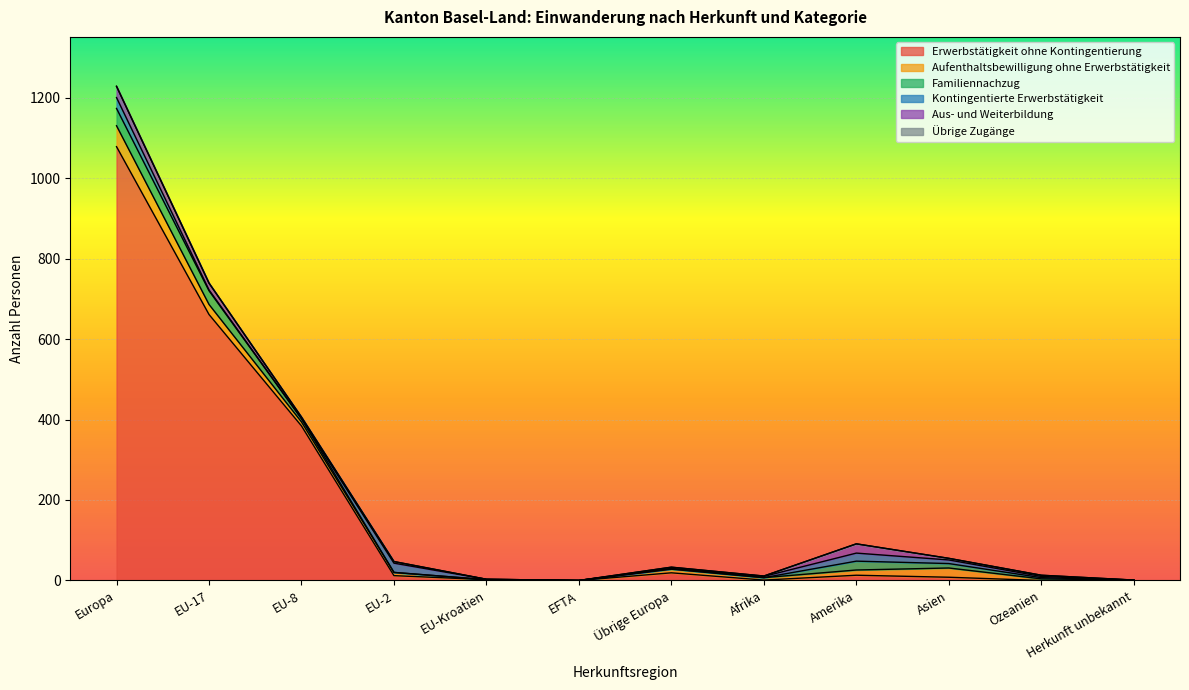

Which series changed the most between EU-2 and Ozeanien?

Kontingentierte Erwerbstätigkeit